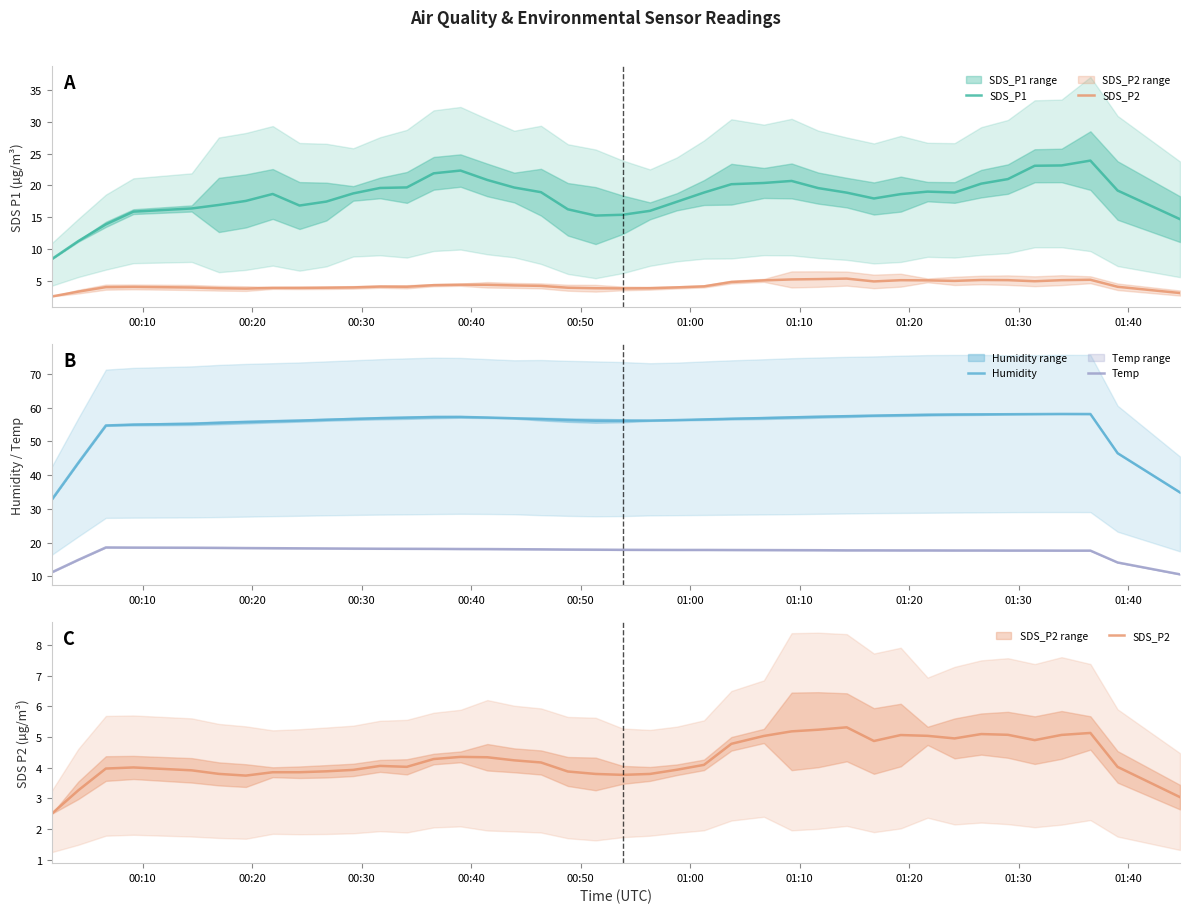

Reading right to left, extract all data points from this chart.

SDS_P1: 14.7	19.2	23.9	23.2	23.1	21.0	20.3	18.9	19.0	18.6	18.0	18.9	19.6	20.7	20.4	20.2	18.9	17.4	16.0	15.4	15.3	16.2	18.9	19.7	20.9	22.4	21.9	19.7	19.6	18.7	17.5	16.8	18.7	17.6	16.9	16.4	15.9	13.9	11.2	8.4
SDS_P2: 3.0	4.0	5.1	5.1	4.9	5.1	5.1	5.0	5.0	5.1	4.9	5.3	5.2	5.2	5.0	4.8	4.1	3.9	3.8	3.8	3.8	3.9	4.2	4.2	4.3	4.4	4.3	4.0	4.1	3.9	3.9	3.9	3.9	3.7	3.8	3.9	4.0	4.0	3.3	2.5
Humidity: 34.9	46.5	58.1	58.2	58.1	58.1	58.0	58.0	57.9	57.8	57.7	57.5	57.3	57.1	56.9	56.7	56.5	56.3	56.2	56.1	56.1	56.3	56.6	56.9	57.1	57.3	57.2	57.1	56.9	56.7	56.4	56.2	56.0	55.8	55.5	55.2	55.0	54.7	43.7	32.7
Temp: 10.6	14.1	17.6	17.6	17.6	17.6	17.6	17.6	17.7	17.7	17.7	17.7	17.7	17.7	17.8	17.8	17.8	17.8	17.8	17.8	17.9	17.9	18.0	18.0	18.1	18.1	18.1	18.1	18.2	18.2	18.2	18.3	18.3	18.4	18.4	18.5	18.5	18.5	14.9	11.1